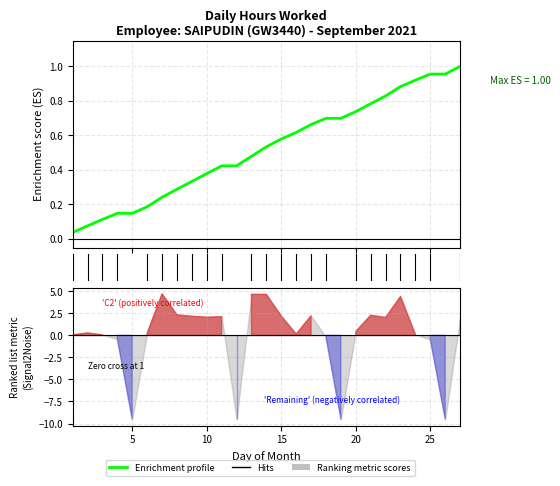

What is the maximum value shown in the chart?

1.0